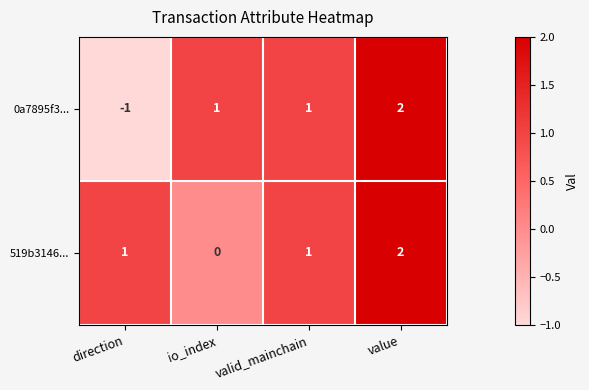

Count the 0a7895f3... values in the range 1 to 2.

3